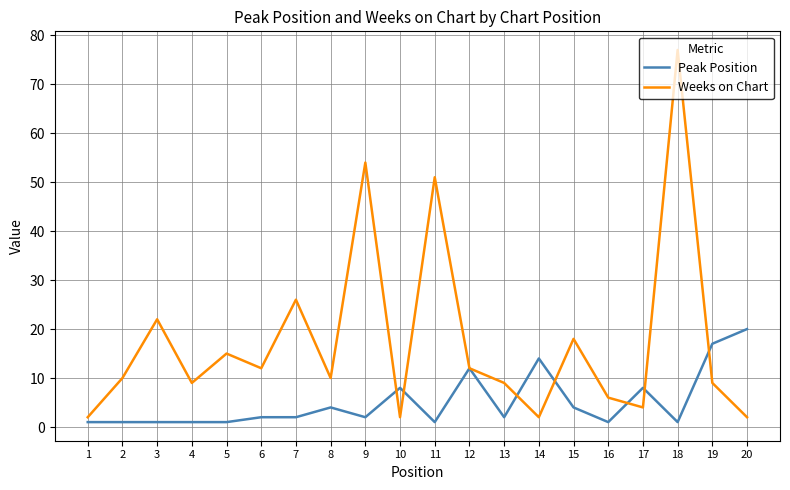

True or false: Weeks on Chart has a value of 40 at 7.

False